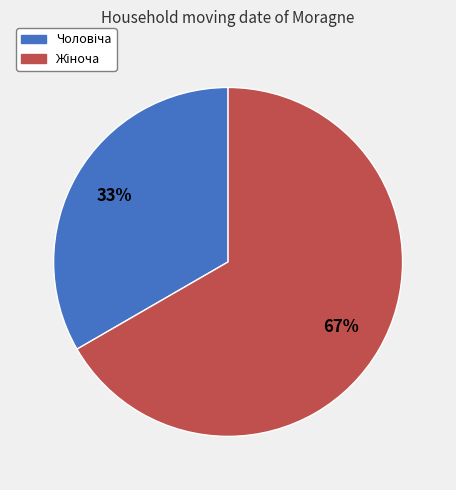

To the nearest percent, what is the average slice percentage?

50%